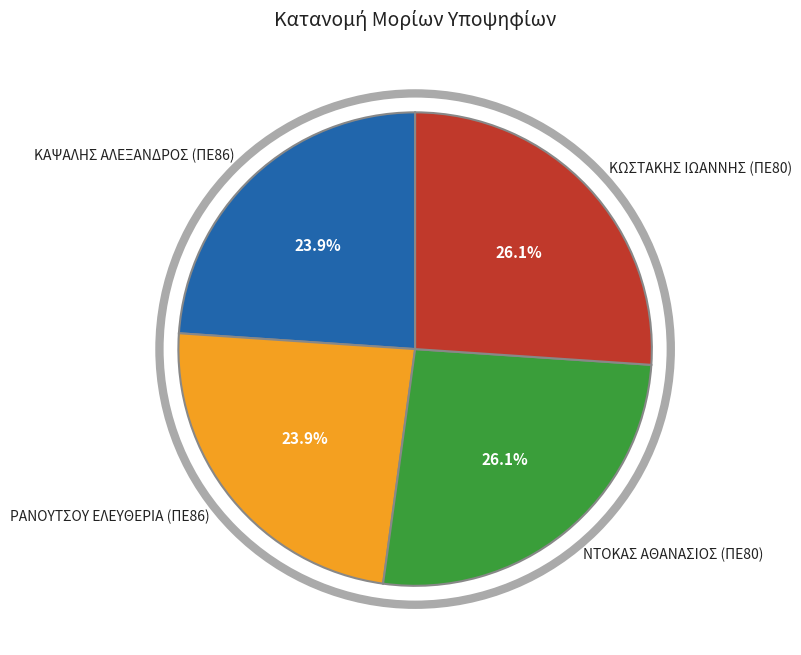

Is it true that ΝΤΟΚΑΣ ΑΘΑΝΑΣΙΟΣ (ΠΕ80) is 38% of the pie?

False